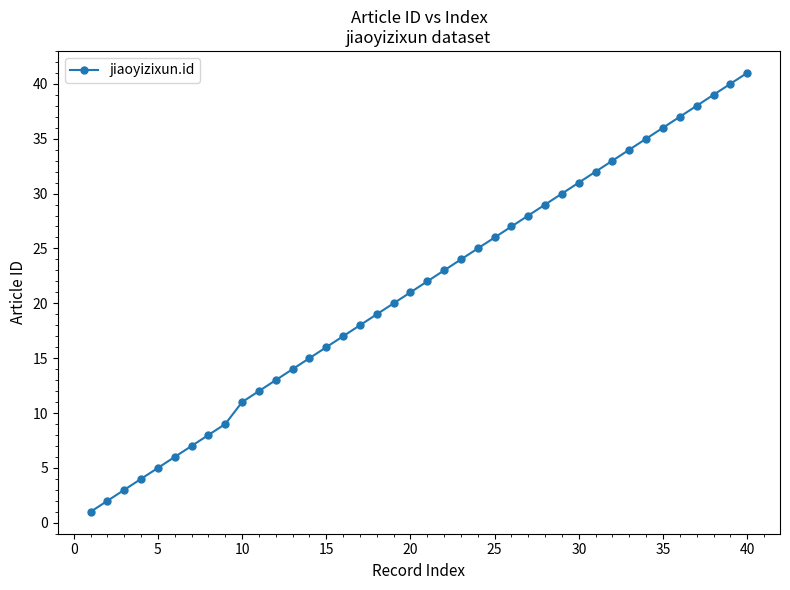

What is the difference between the second highest and second lowest values?

38